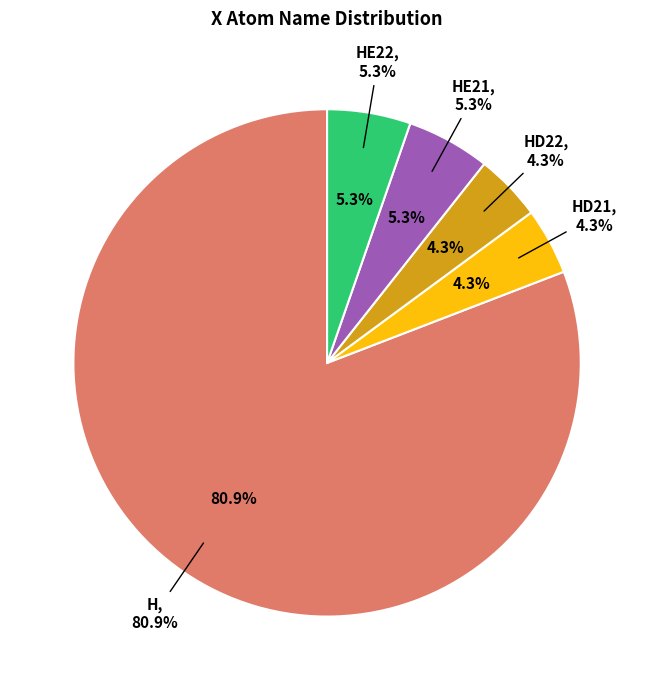

Does HE22 account for over 50% of the chart?

No